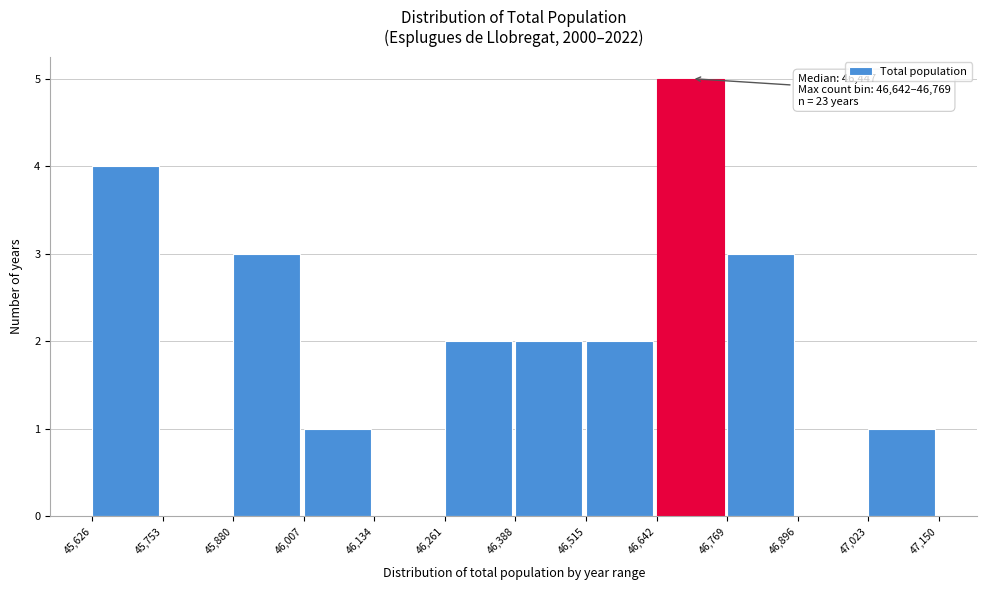

Over which range of the x-axis is the bar tallest?

46,642 to 46,769